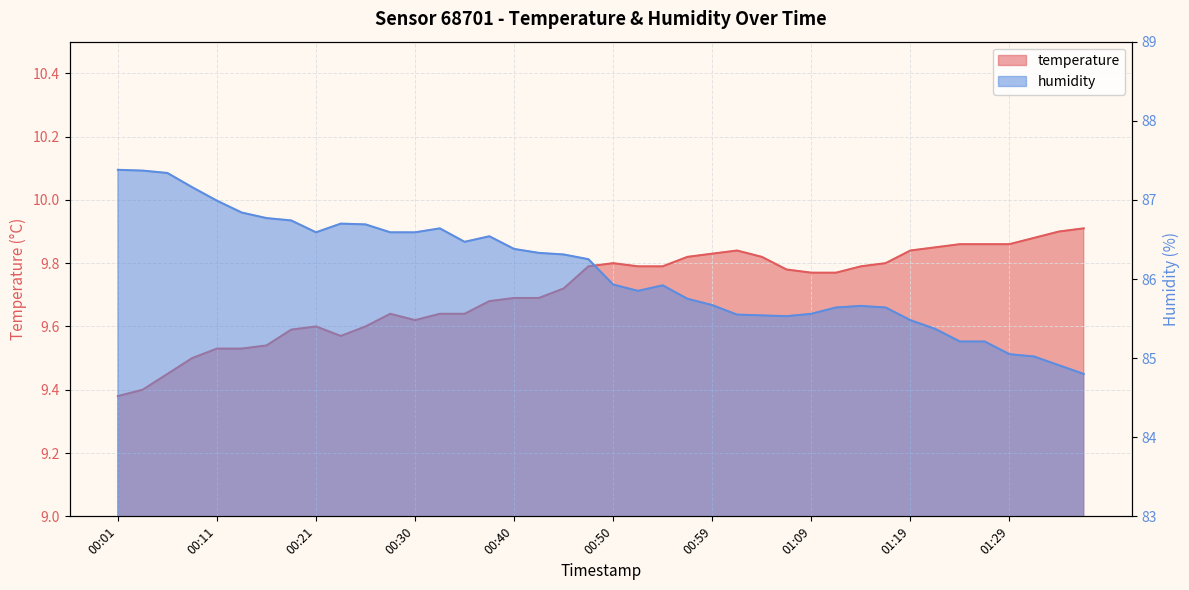

Reading right to left, what are all the values shown in this chart?

temperature: 9.9	9.9	9.9	9.9	9.9	9.9	9.8	9.8	9.8	9.8	9.8	9.8	9.8	9.8	9.8	9.8	9.8	9.8	9.8	9.8	9.8	9.7	9.7	9.7	9.7	9.6	9.6	9.6	9.6	9.6	9.6	9.6	9.6	9.5	9.5	9.5	9.5	9.4	9.4	9.4
humidity: 84.8	84.9	85.0	85.0	85.2	85.2	85.4	85.5	85.6	85.7	85.6	85.6	85.5	85.5	85.5	85.7	85.8	85.9	85.8	85.9	86.2	86.3	86.3	86.4	86.5	86.5	86.6	86.6	86.6	86.7	86.7	86.6	86.7	86.8	86.8	87.0	87.2	87.3	87.4	87.4